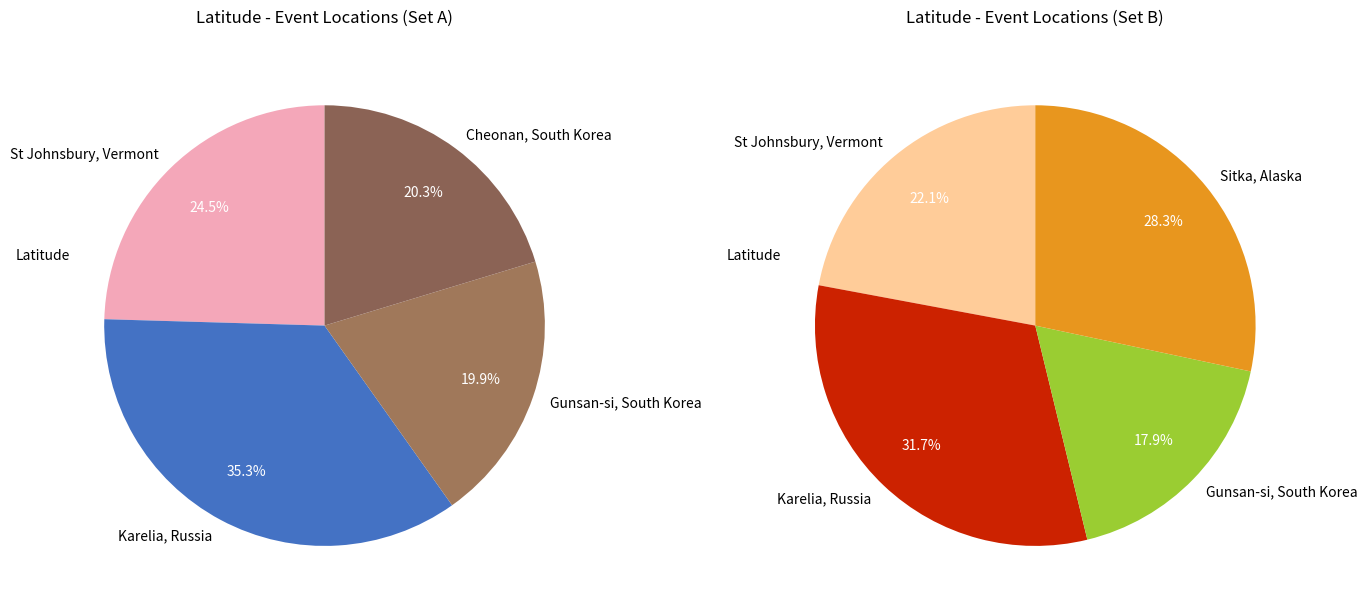

Count the number of slices in the pie.

5